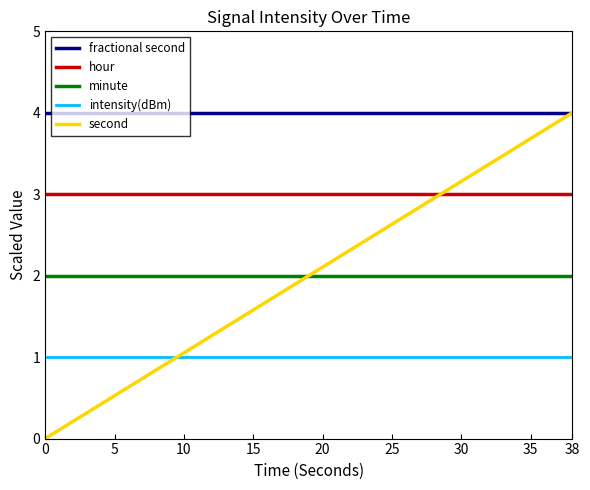

Which series has the largest total across all categories?

fractional second